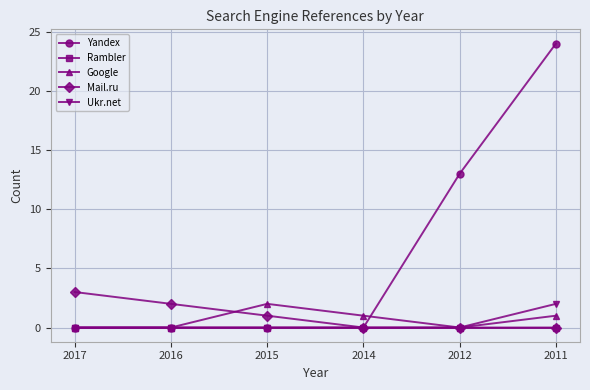

Does the chart display data point markers on the line(s)?

Yes